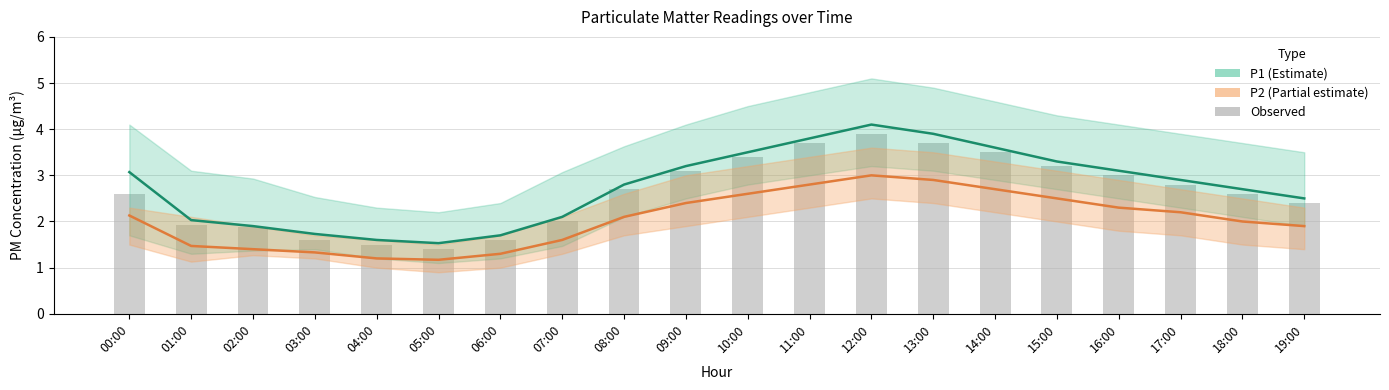

At 19:00, list the series in order from largest to smallest.

P1, Observed, P2